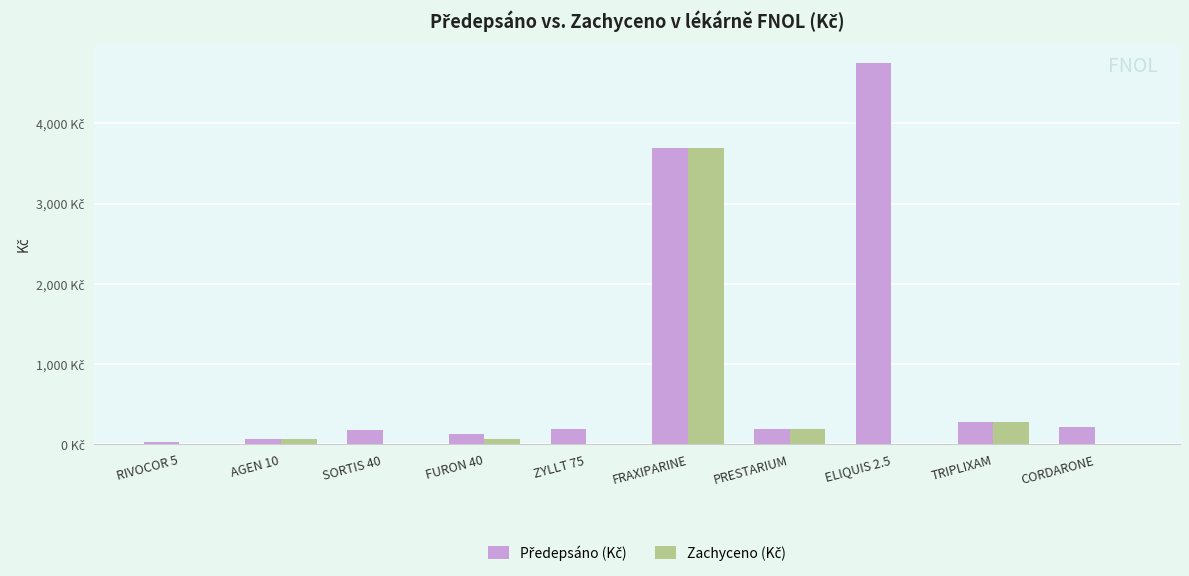

Reading left to right, what are all the values shown in this chart?

Předepsáno (Kč): RIVOCOR 5=35.1	AGEN 10=62.2	SORTIS 40=181.1	FURON 40=127.4	ZYLLT 75=186.9	FRAXIPARINE=3695.0	PRESTARIUM=194.5	ELIQUIS 2.5=4753.9	TRIPLIXAM=280.8	CORDARONE=216.0
Zachyceno (Kč): RIVOCOR 5=0.0	AGEN 10=62.2	SORTIS 40=0.0	FURON 40=63.7	ZYLLT 75=0.0	FRAXIPARINE=3695.0	PRESTARIUM=194.5	ELIQUIS 2.5=0.0	TRIPLIXAM=280.8	CORDARONE=0.0